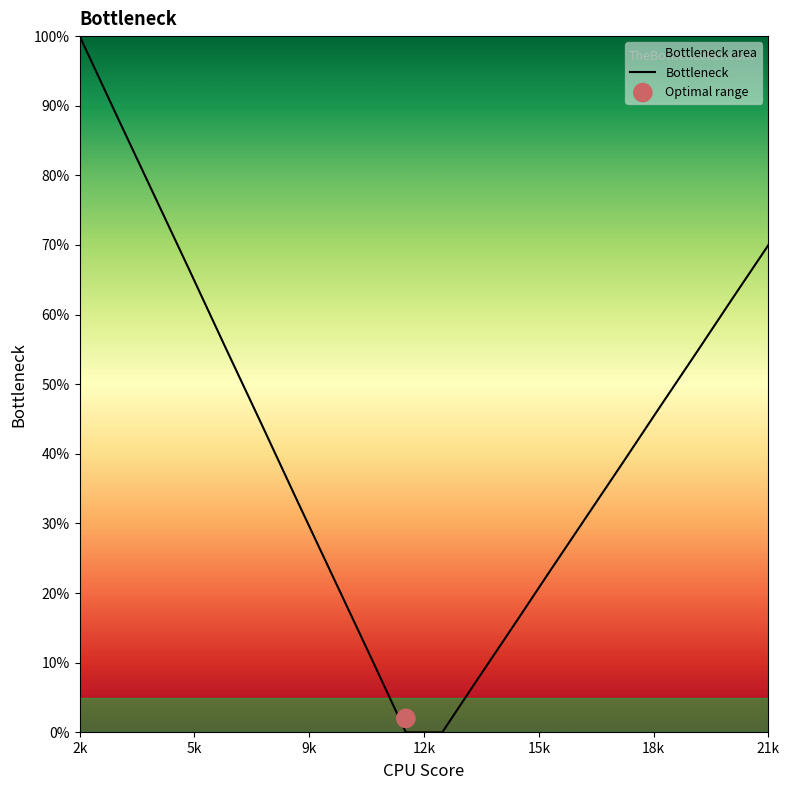

The value of Bottleneck at 2k is 63.4. True or false?

False